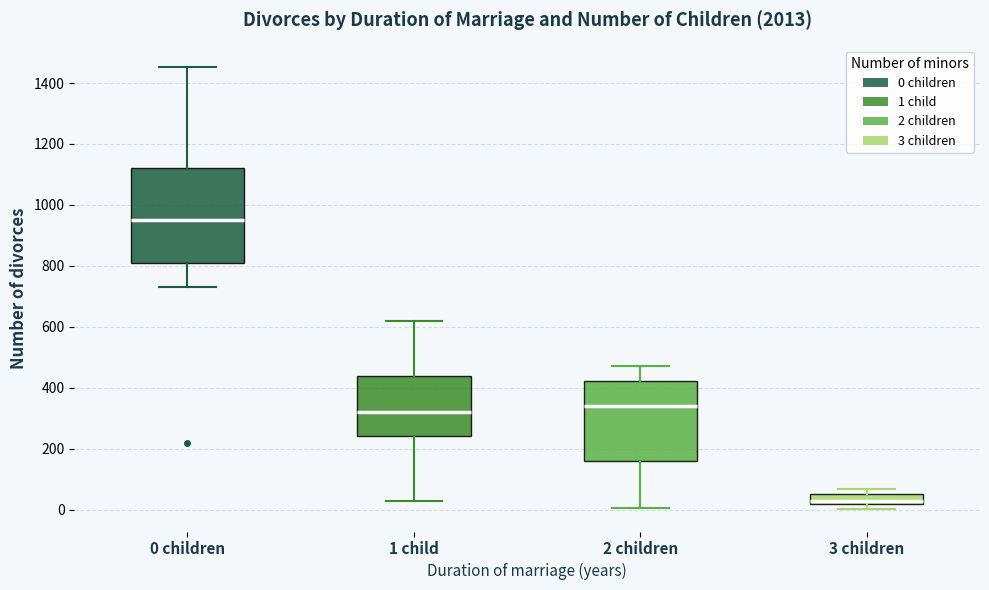

Reading left to right, transcribe this box plot: for each box, give where its median line is, the range the box spans, and where its two whiskers end, as read against the y-axis. The values are not printed on the chart, so give them approximately, as read against the axis.

0 children: median 960, box 820 to 1120, whiskers 740 to 1460
1 child: median 320, box 240 to 440, whiskers 20 to 620
2 children: median 340, box 160 to 420, whiskers 0 to 480
3 children: median 20 (just above the box's lower edge), box 20 to 60, whiskers 0 to 60 (above the box's upper edge)